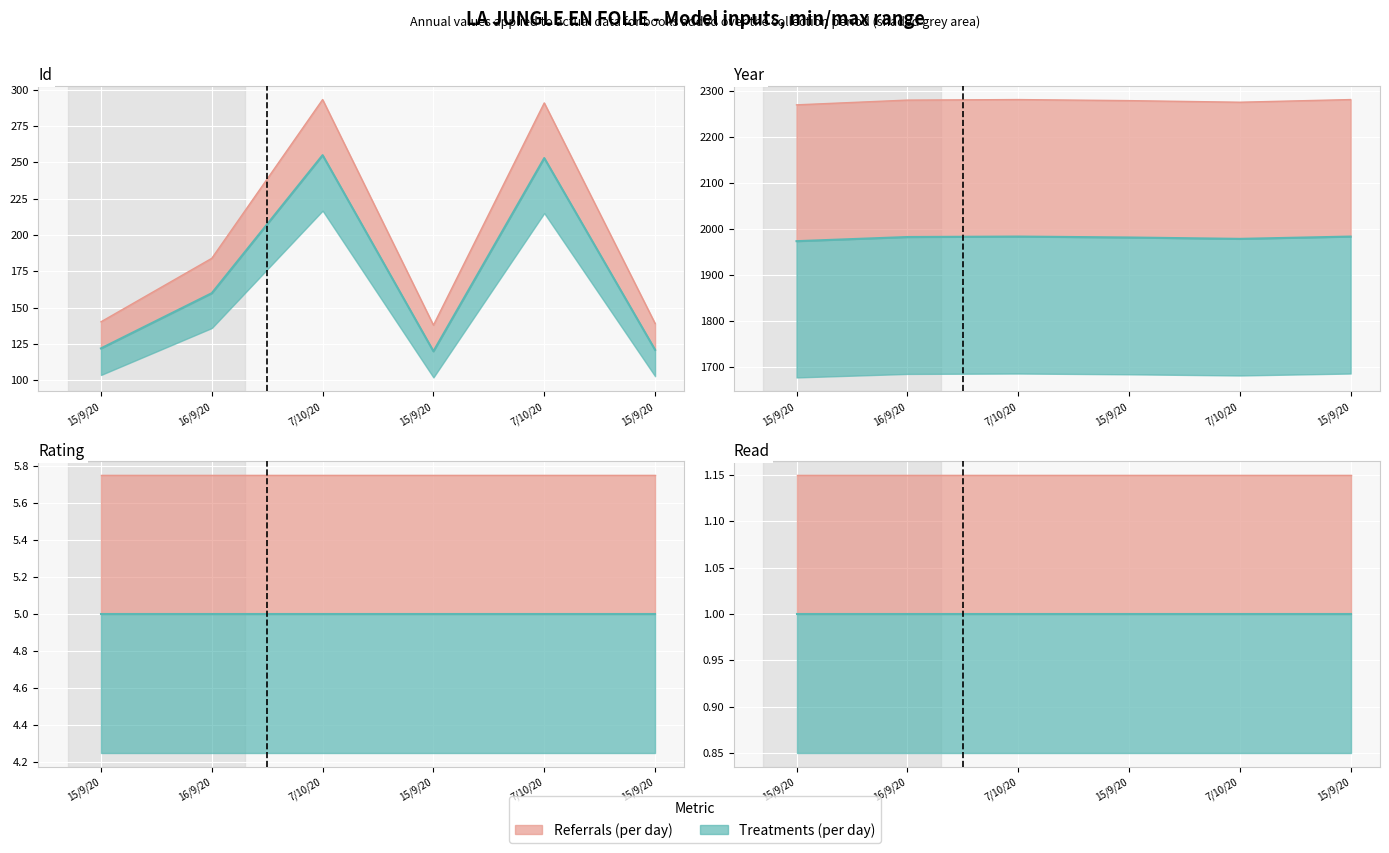

True or false: year and id cross at least once.

False